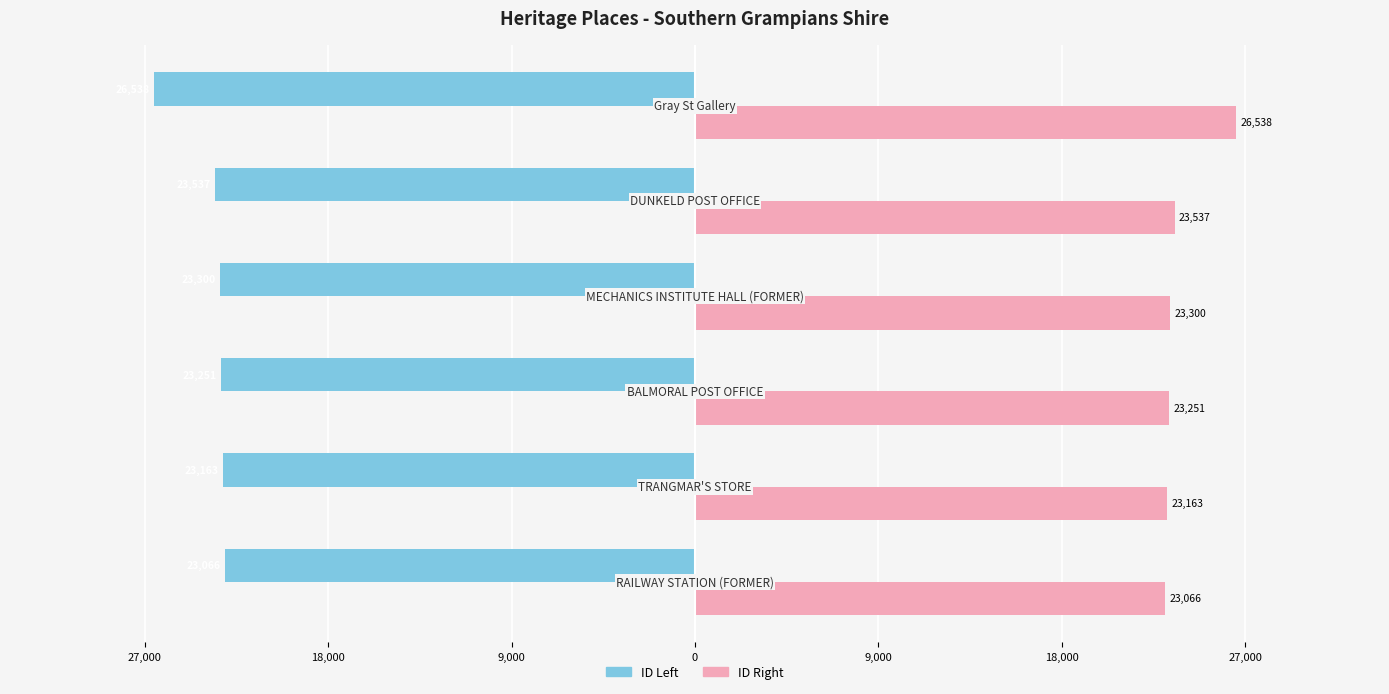

What are all the series names shown in the legend?

ID Left, ID Right